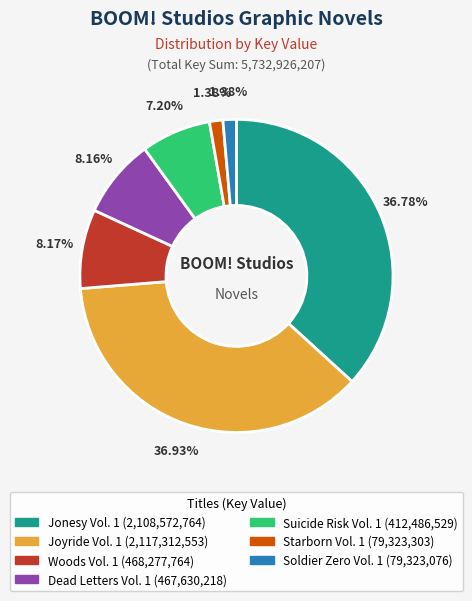

Combined, do Joyride Vol. 1 and Starborn Vol. 1 account for over 50%?

No